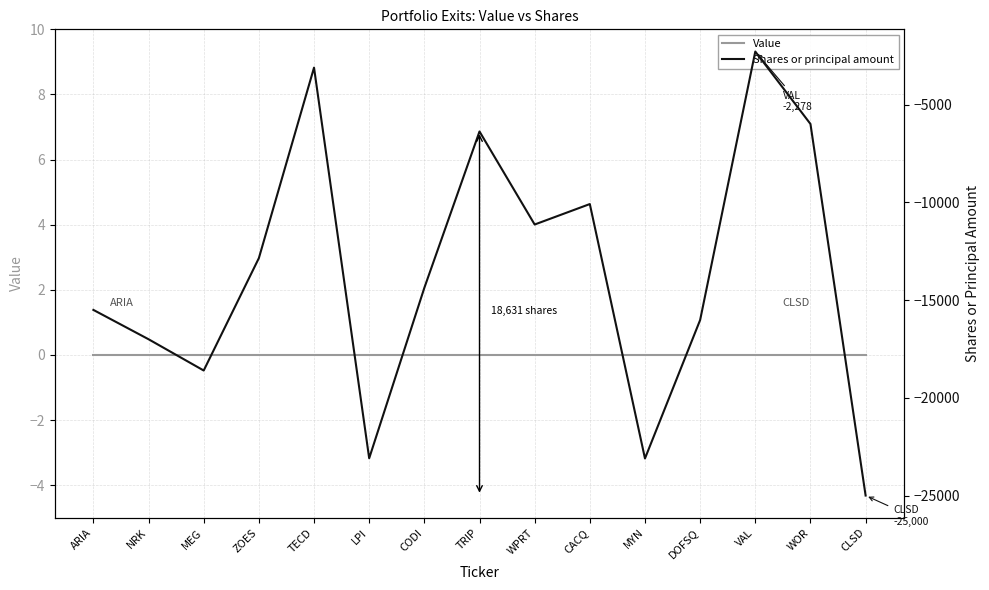

Which category has the highest value in the Value series?

ARIA